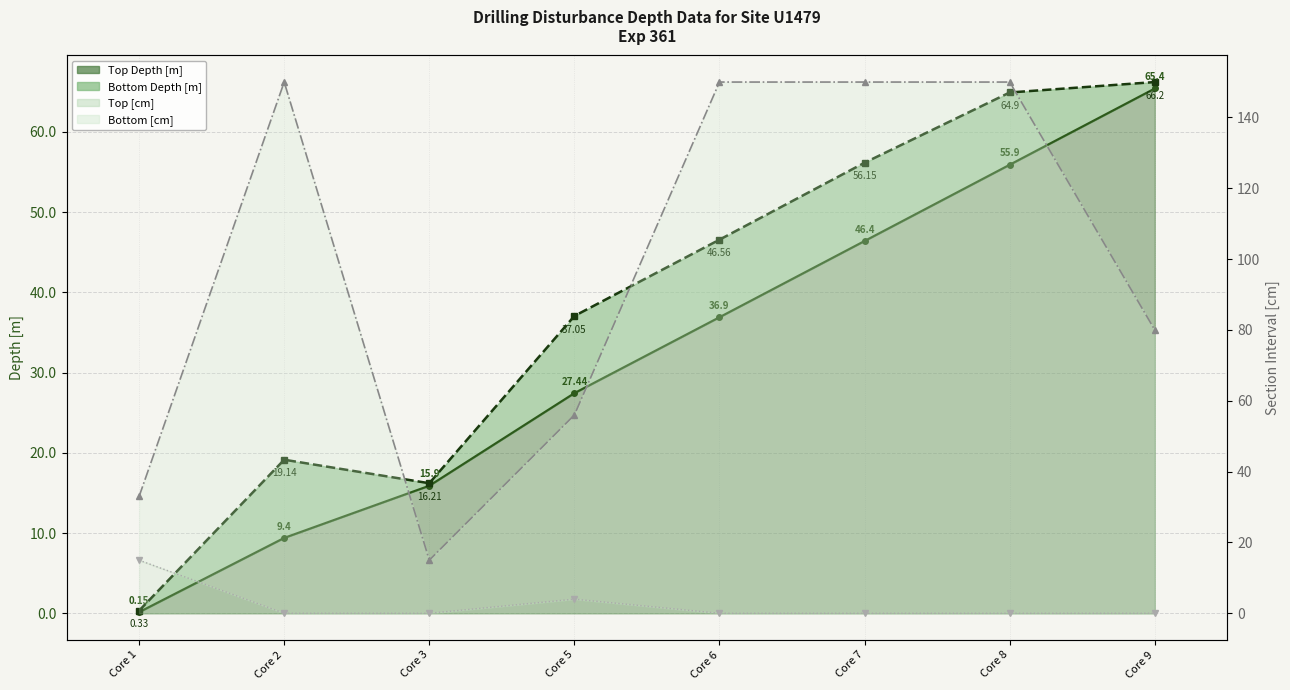

Rank the categories by Top Depth line value from highest to lowest.

Core 9, Core 8, Core 7, Core 6, Core 5, Core 3, Core 2, Core 1